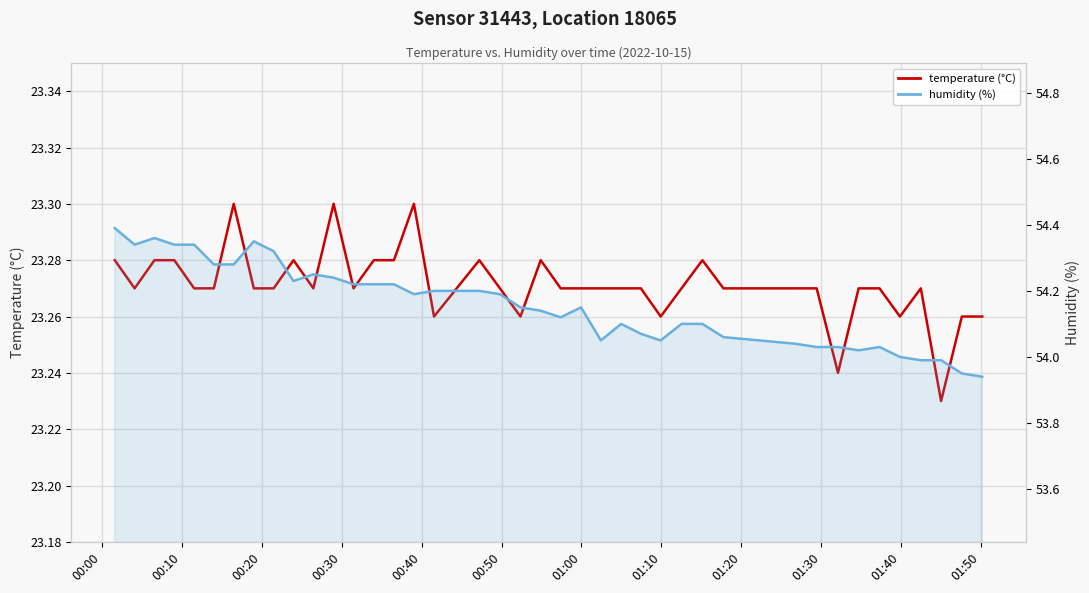

Which series has the largest total across all categories?

humidity